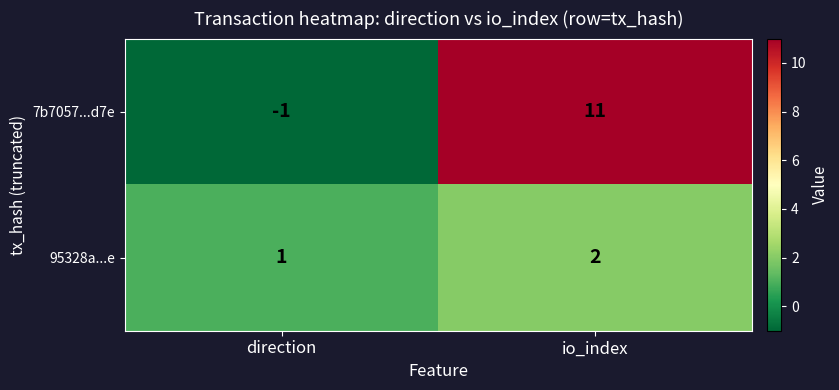

At which category is the sum across all series the highest?

io_index